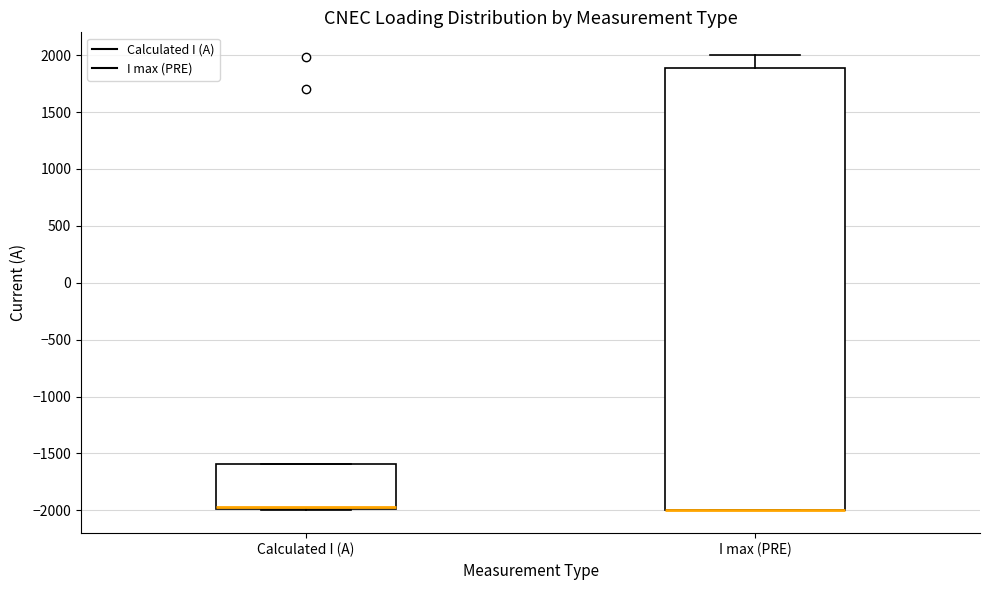

Reading left to right, transcribe this box plot: for each box, give where its median line is, the range the box spans, and where its two whiskers end, as read against the y-axis. The values are not printed on the chart, so give them approximately, as read against the axis.

Calculated I (A): median -1950 (drawn on the box's lower edge), box -2000 to -1600, whiskers -2000 to -1600
I max (PRE): median -2000 (drawn on the box's lower edge), box -2000 to 1900, whiskers -2000 to 2000